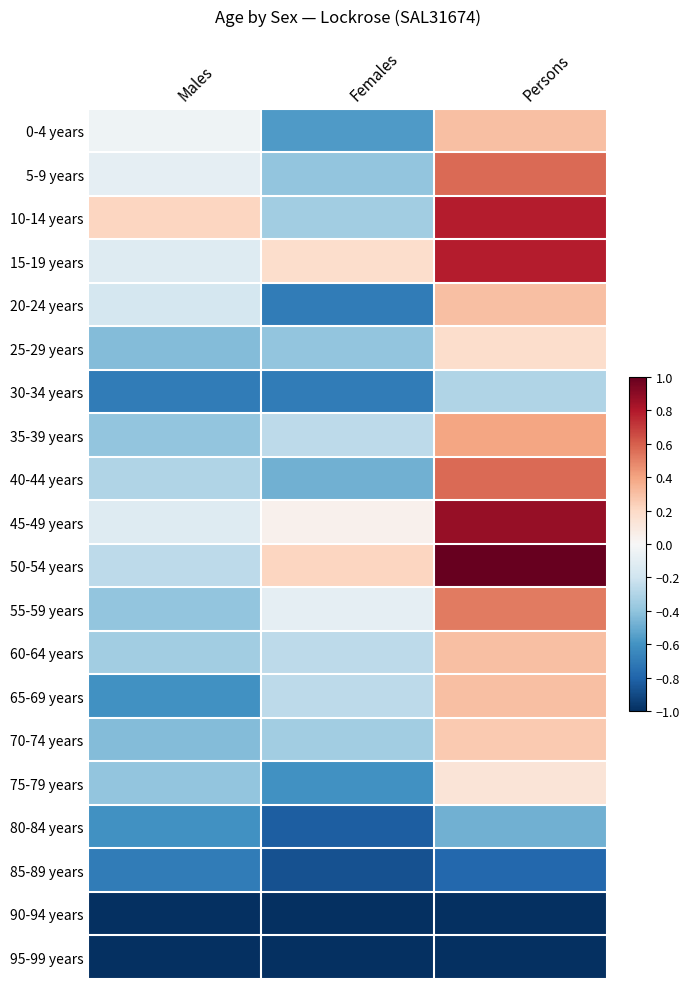

Reading left to right, extract all data points from this chart.

0-4 years: Males=-0.0	Females=-0.6	Persons=0.3
5-9 years: Males=-0.1	Females=-0.4	Persons=0.6
10-14 years: Males=0.2	Females=-0.3	Persons=0.8
15-19 years: Males=-0.1	Females=0.2	Persons=0.8
20-24 years: Males=-0.2	Females=-0.7	Persons=0.3
25-29 years: Males=-0.4	Females=-0.4	Persons=0.2
30-34 years: Males=-0.7	Females=-0.7	Persons=-0.3
35-39 years: Males=-0.4	Females=-0.3	Persons=0.4
40-44 years: Males=-0.3	Females=-0.5	Persons=0.6
45-49 years: Males=-0.1	Females=0.0	Persons=0.9
50-54 years: Males=-0.3	Females=0.2	Persons=1.0
55-59 years: Males=-0.4	Females=-0.1	Persons=0.5
60-64 years: Males=-0.3	Females=-0.3	Persons=0.3
65-69 years: Males=-0.6	Females=-0.3	Persons=0.3
70-74 years: Males=-0.4	Females=-0.3	Persons=0.3
75-79 years: Males=-0.4	Females=-0.6	Persons=0.1
80-84 years: Males=-0.6	Females=-0.8	Persons=-0.5
85-89 years: Males=-0.7	Females=-0.9	Persons=-0.8
90-94 years: Males=-1.0	Females=-1.0	Persons=-1.0
95-99 years: Males=-1.0	Females=-1.0	Persons=-1.0